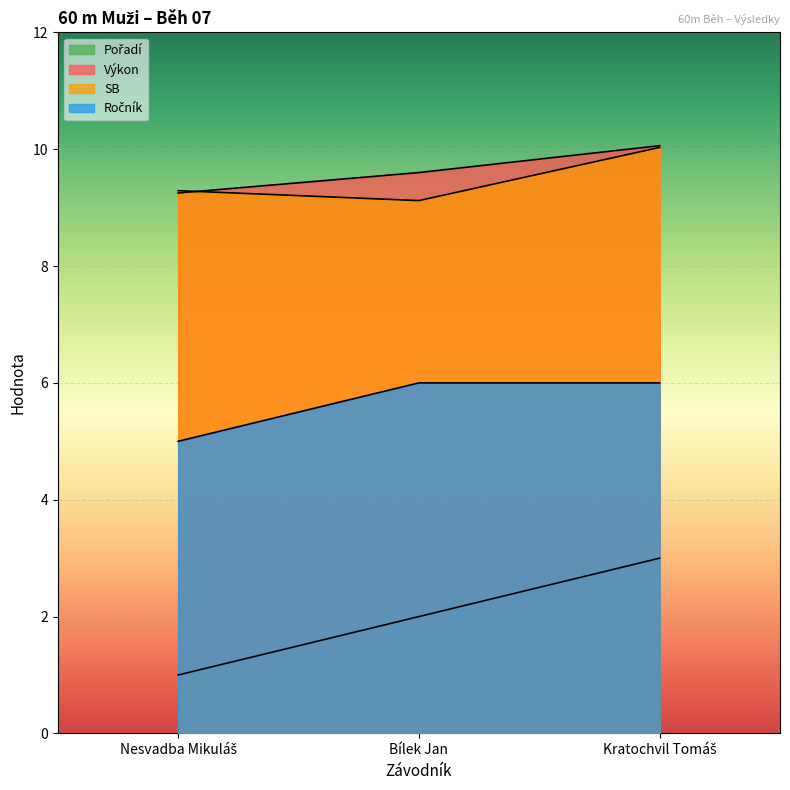

How many series are shown in this chart?

4